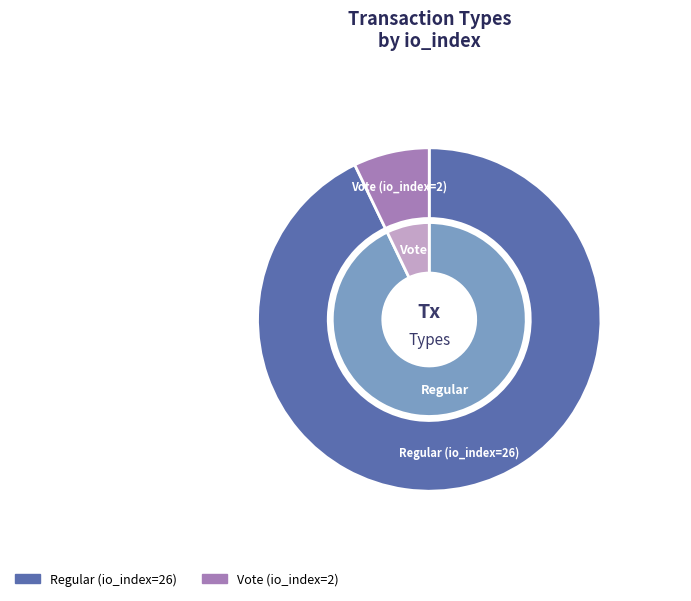

To the nearest percent, what portion does Vote (io_index=2) represent?

7%